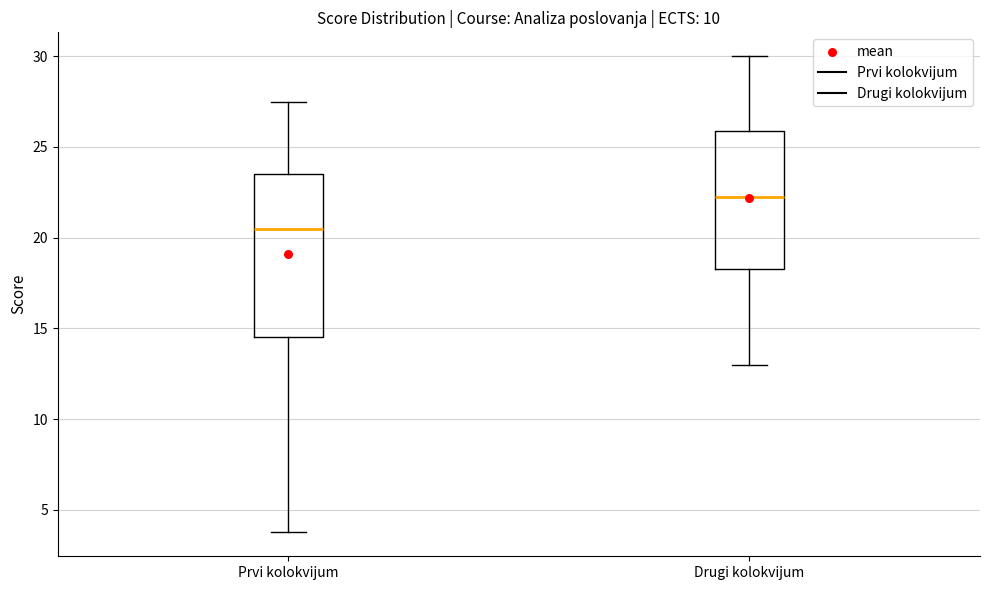

Comparing the boxes themselves (not the whiskers), which one is the tallest?

Prvi kolokvijum